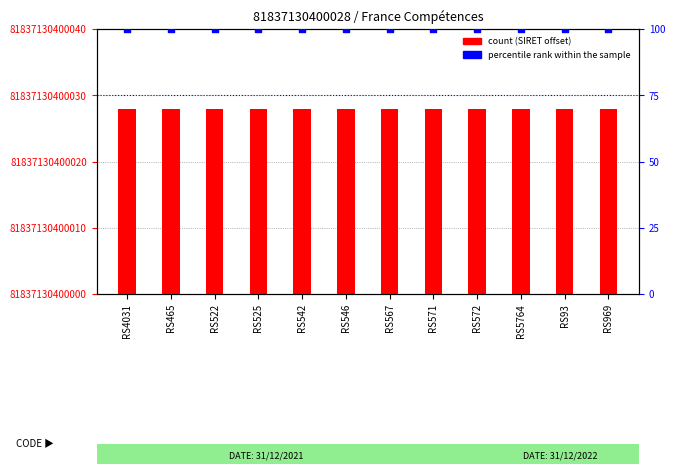

What are all the series names shown in the legend?

count, percentile rank within the sample